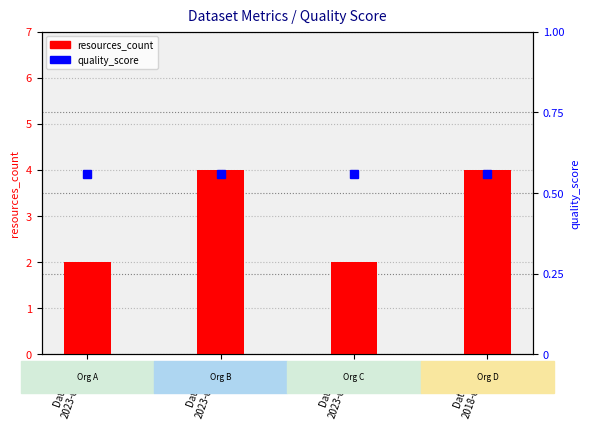

The resources_count series shows 6.8 at Dataset B
2023-06-28. True or false?

False